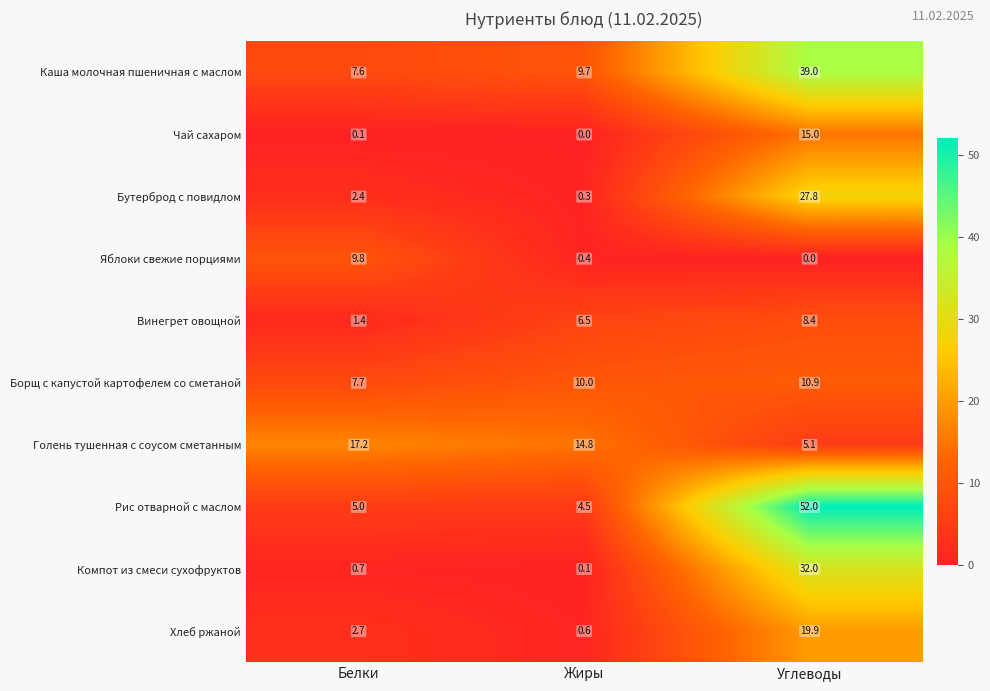

How many values in Чай сахаром are above zero?

2